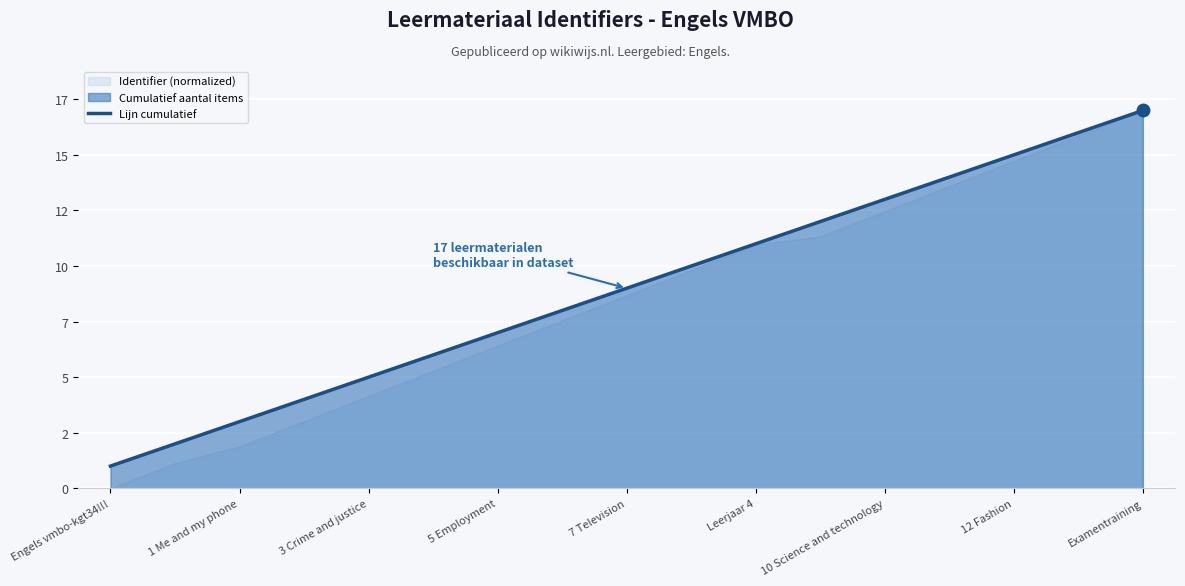

Which has a higher value, 1 Me and my phone or Leerjaar 4?

Leerjaar 4